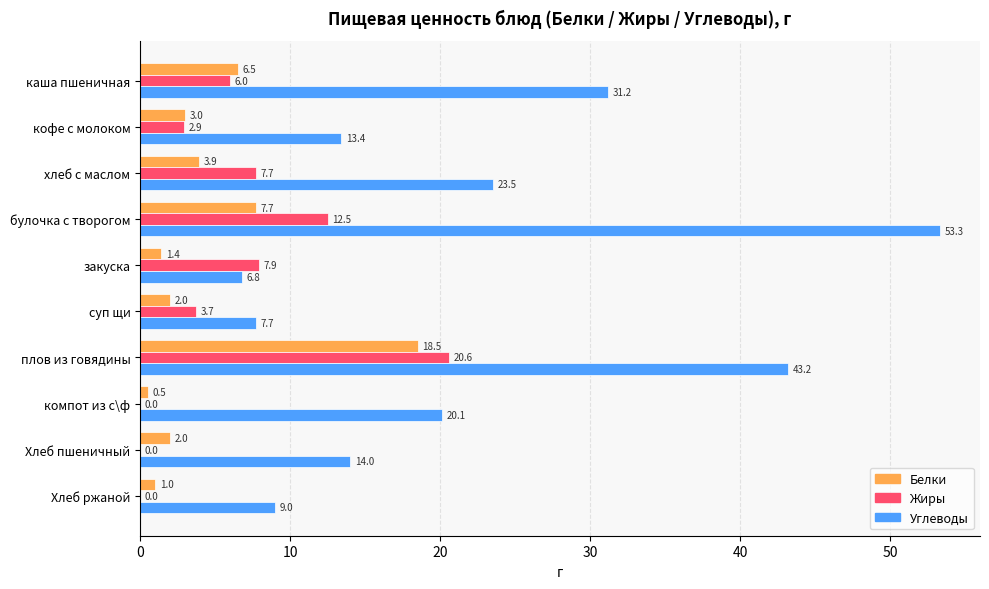

What is the highest value of the Жиры series?

20.6